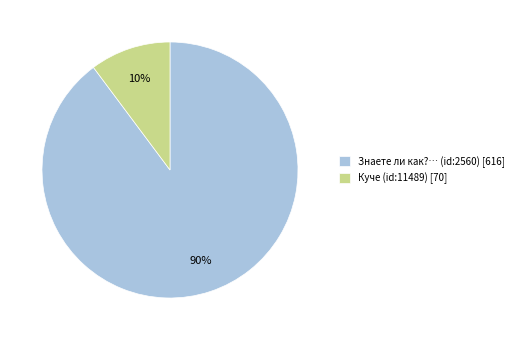

Which category has the biggest portion of the pie?

Знаете ли как?… (id:2560)